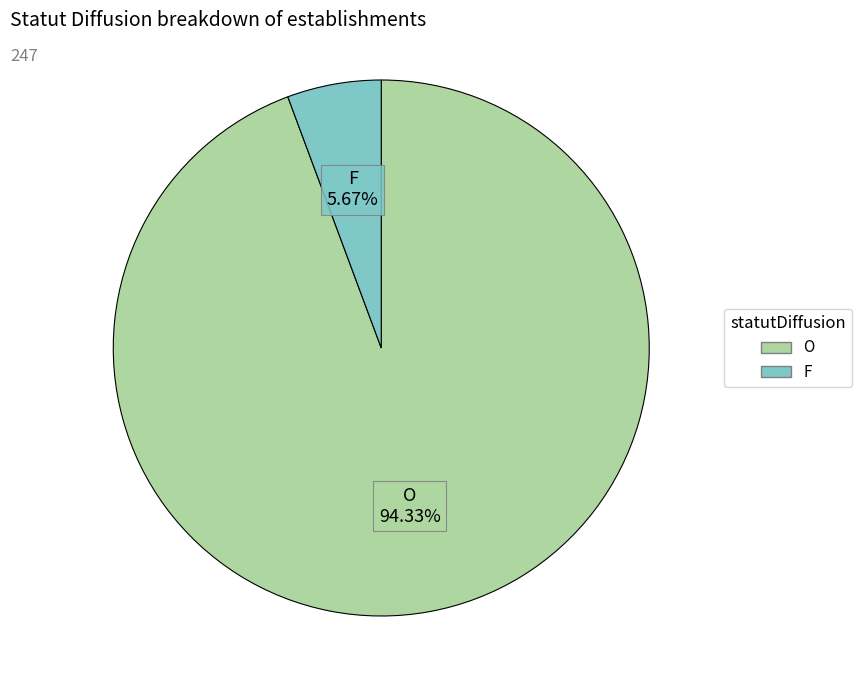

To the nearest percent, what percentage of the pie is O?

94%